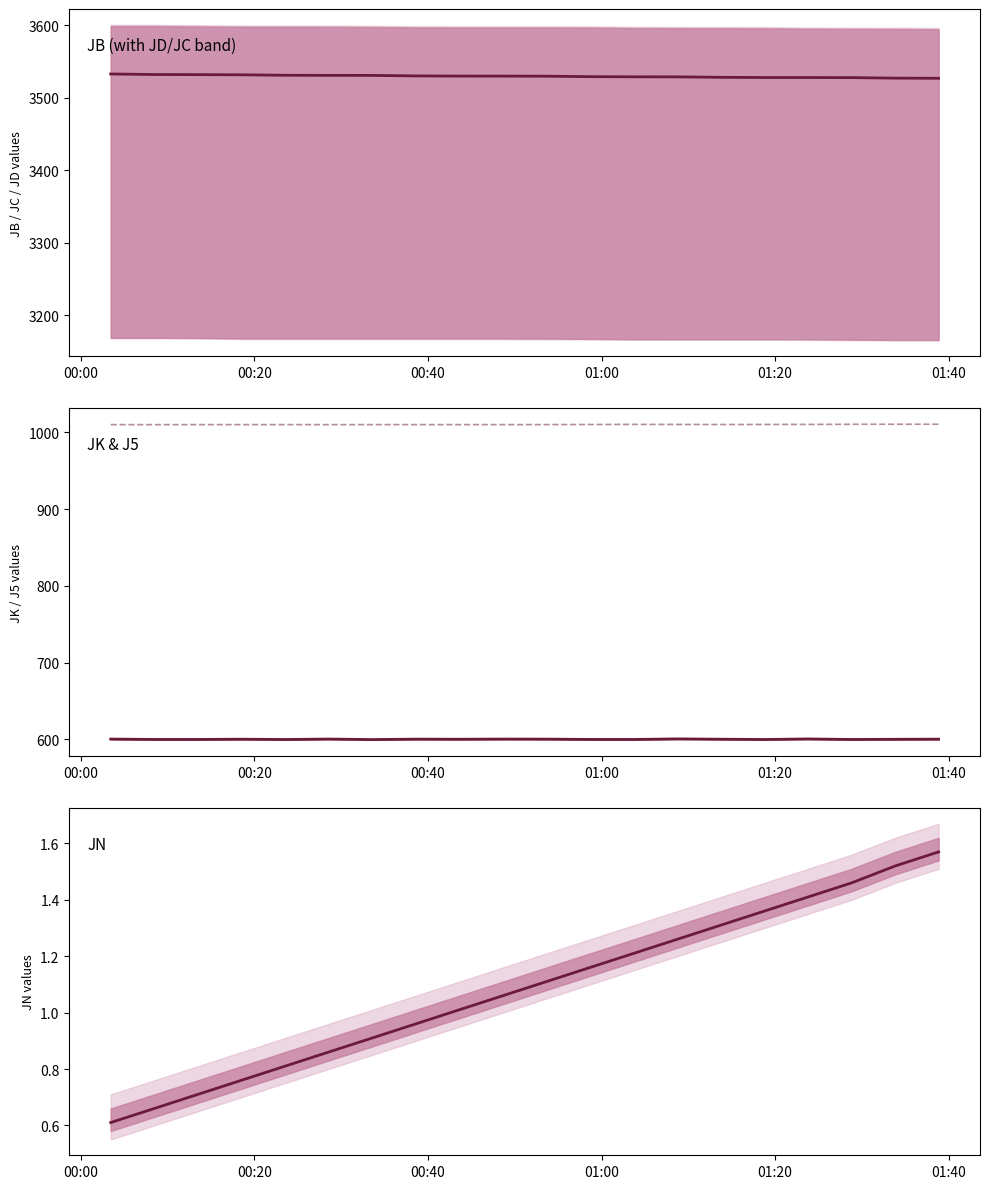

List the series in order of their peak value, lowest first.

JN, JK, J5, JB